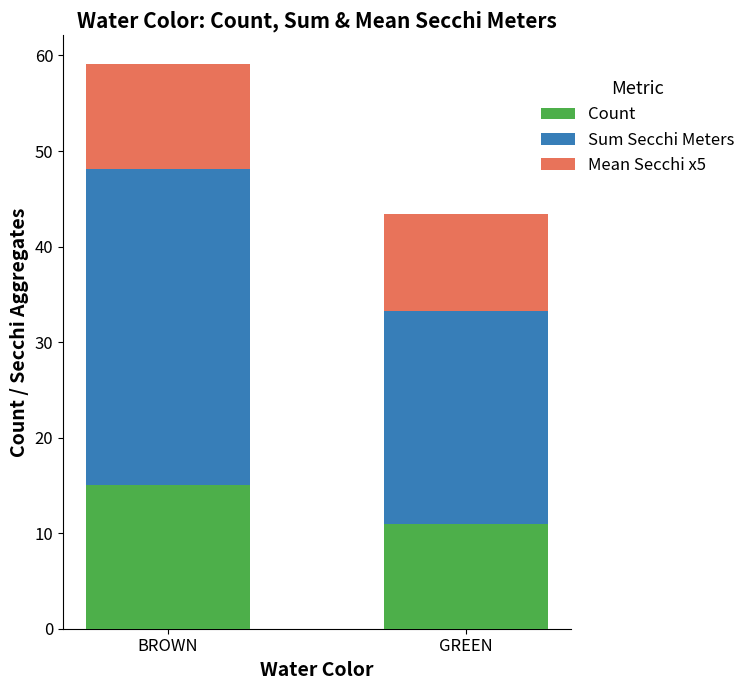

What is the total value across all series at BROWN?

59.2